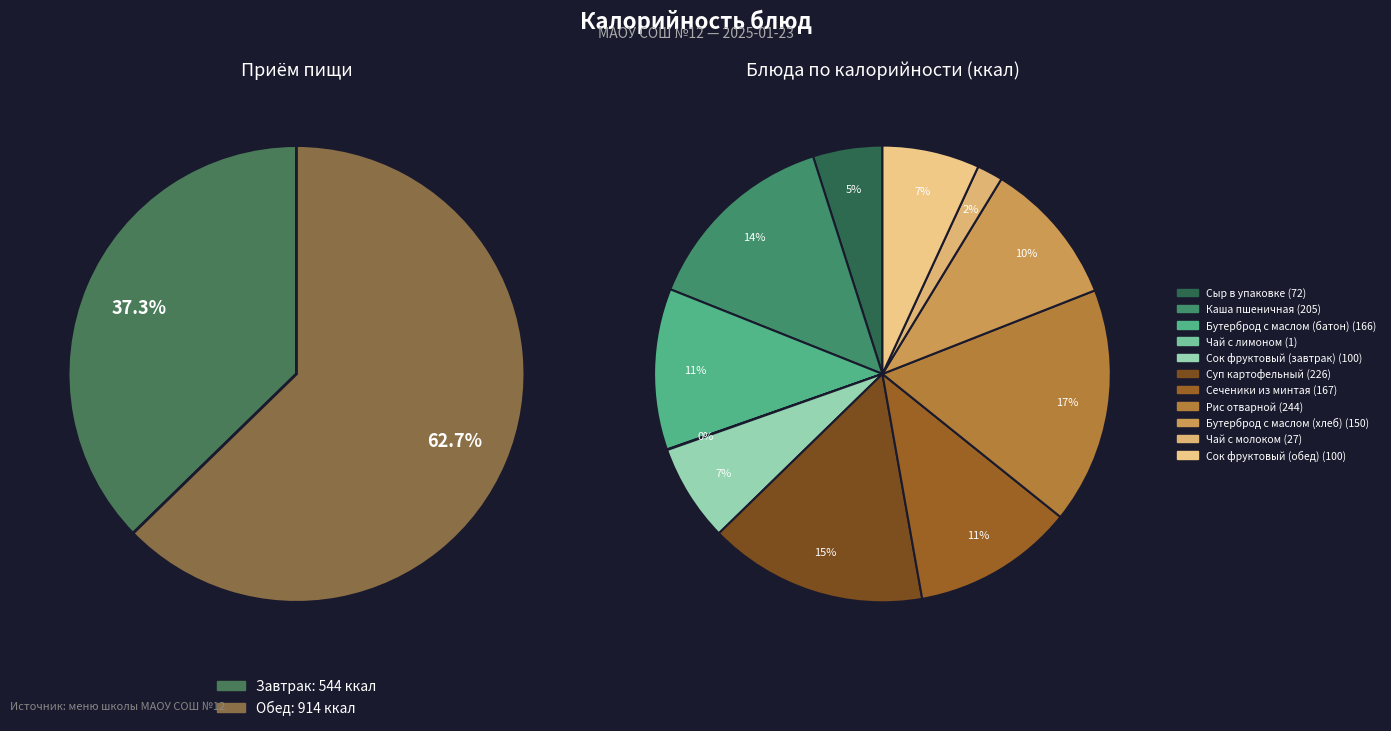

Is there any slice that represents more than half of the pie?

No